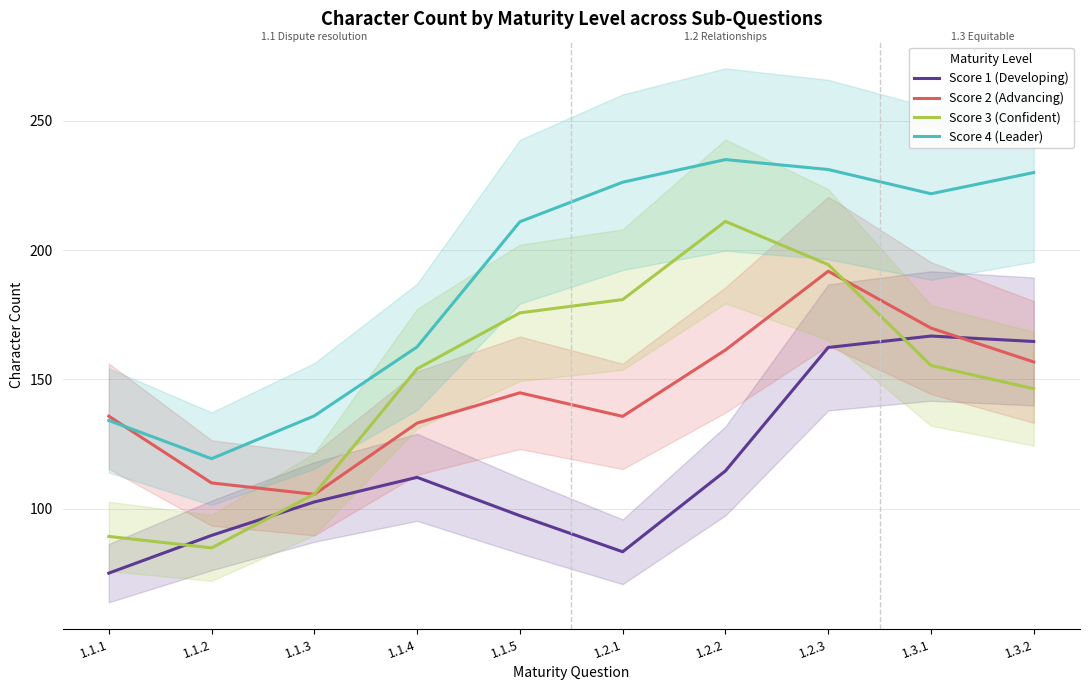

After their last crossing, which series has the higher values: Score 1 (Developing) or Score 2 (Advancing)?

Score 1 (Developing)